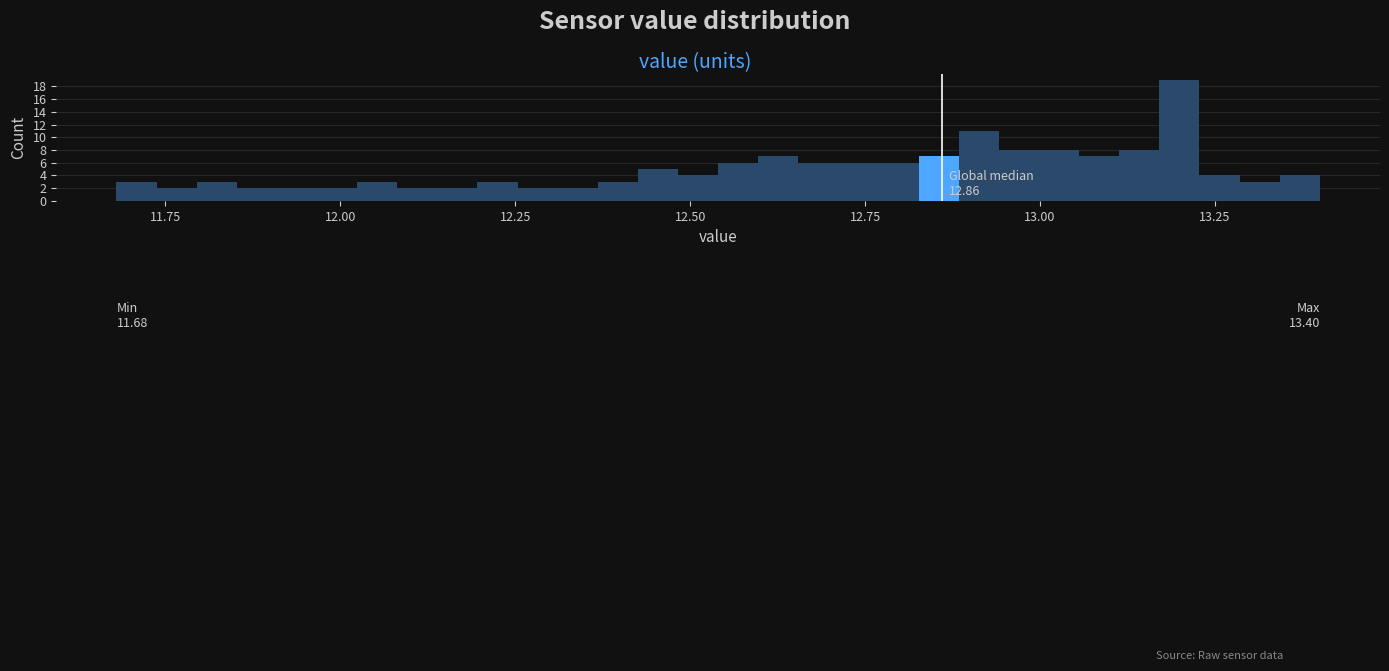

Around what value on the x-axis is the tallest bar? Give the approximate position of its centre, as read against the axis.

13.20